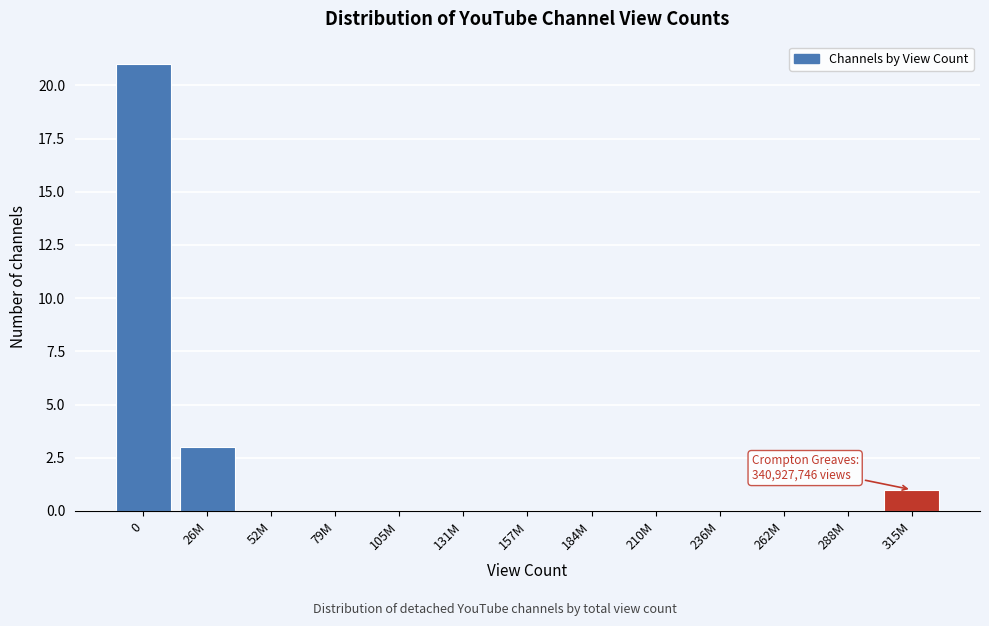

Reading right to left, list all the values displayed in this chart.

315M=1	288M=0	262M=0	236M=0	210M=0	184M=0	157M=0	131M=0	105M=0	79M=0	52M=0	26M=3	0=21